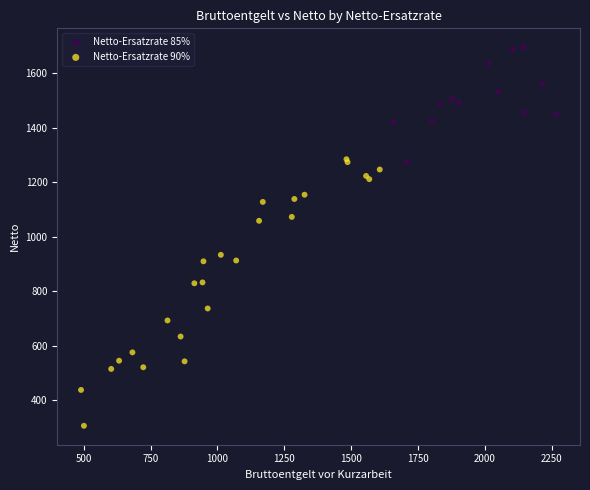

Which series contains the highest Y value?

Netto-Ersatzrate 85%